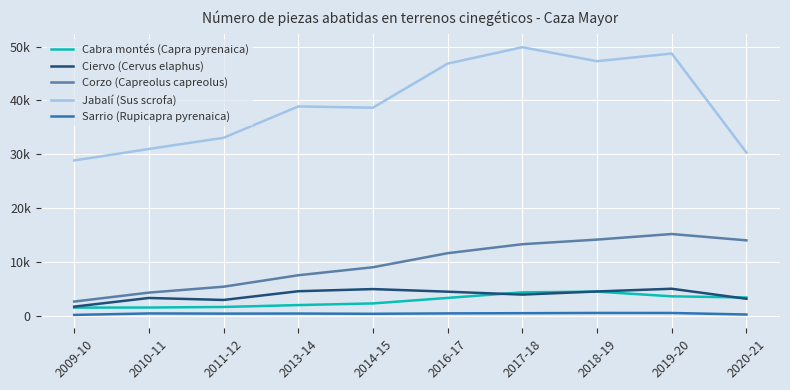

Which series has the largest total across all categories?

Jabalí (Sus scrofa)